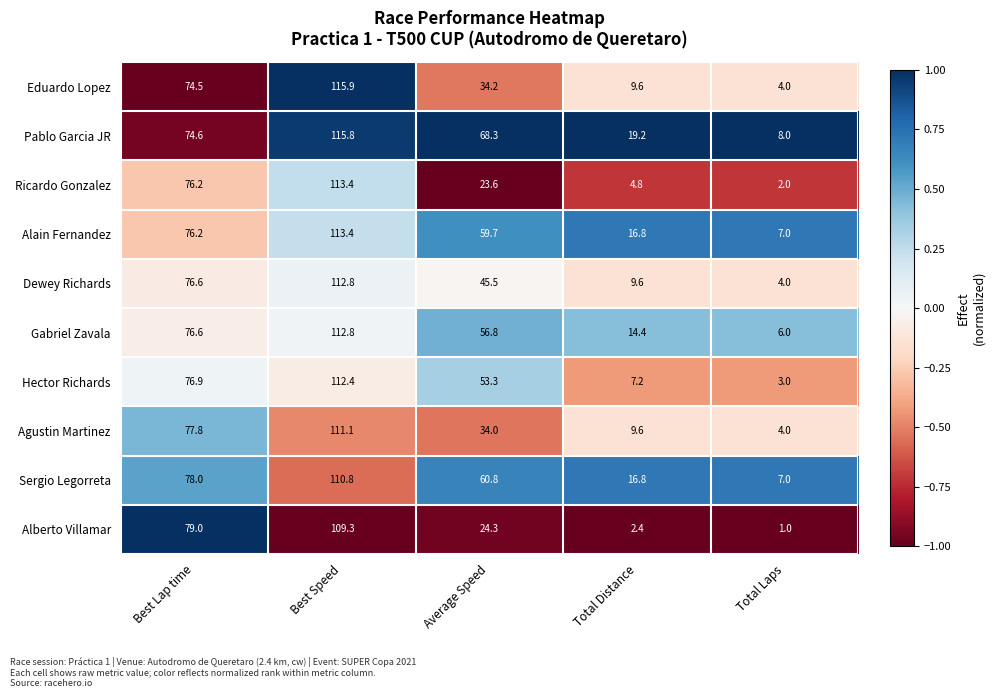

Which category has the lowest value across all series?

Total Laps